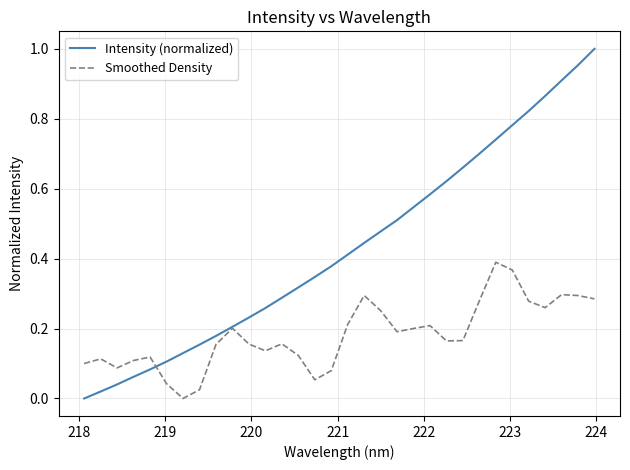

List the series in order of their overall mean, lowest first.

Smoothed Density, Intensity (normalized)